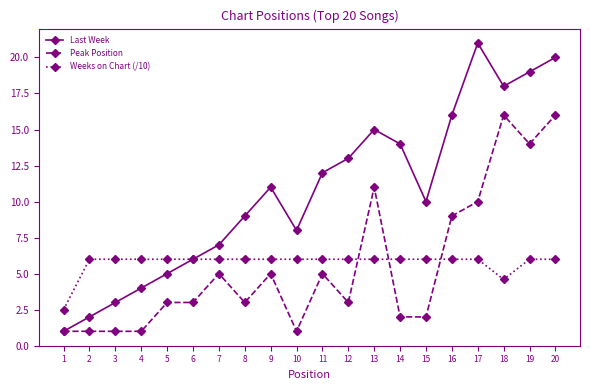

Which series ends up on top after the final intersection of Peak Position and Weeks on Chart (/10)?

Peak Position